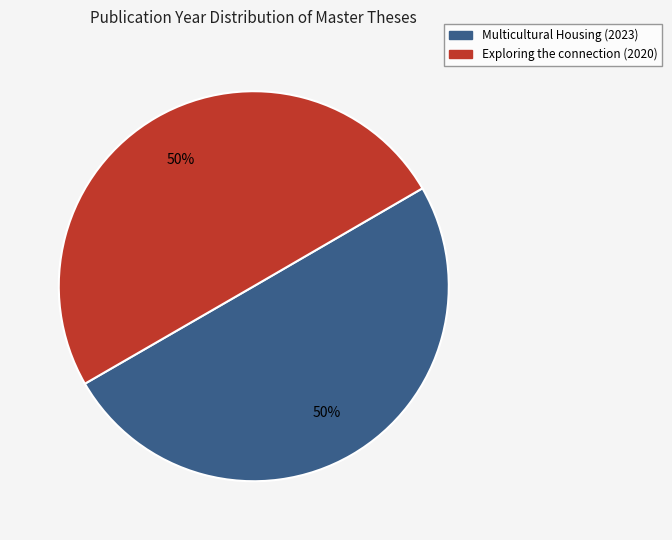

How many segments does this pie chart have?

2